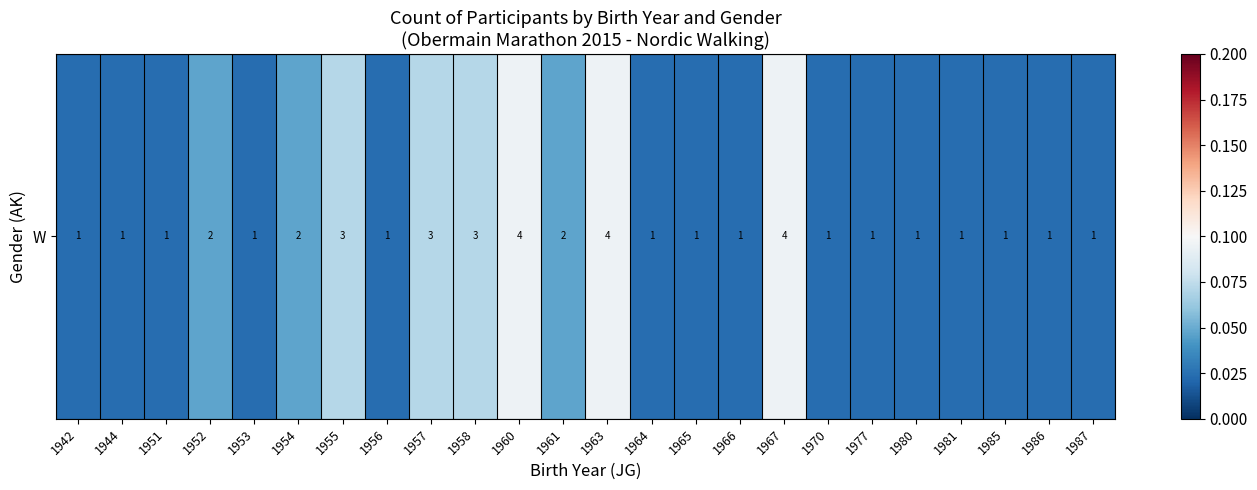

What is the difference between the maximum and second lowest values?

0.1